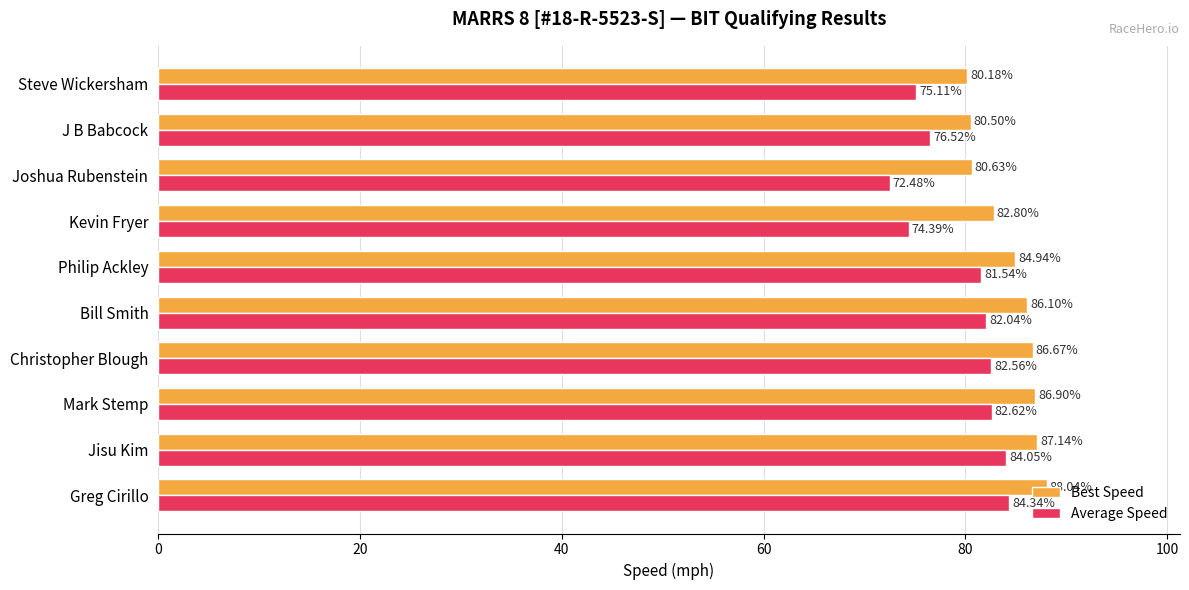

Which series has the largest range (max minus min)?

Average Speed